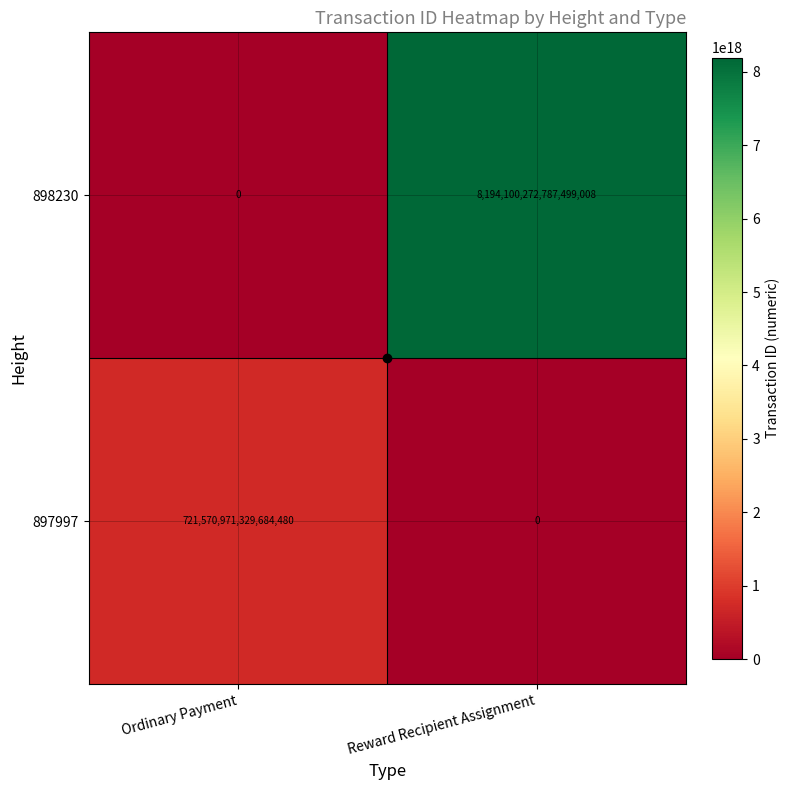

Which series changed the most between Ordinary Payment and Reward Recipient Assignment?

898230